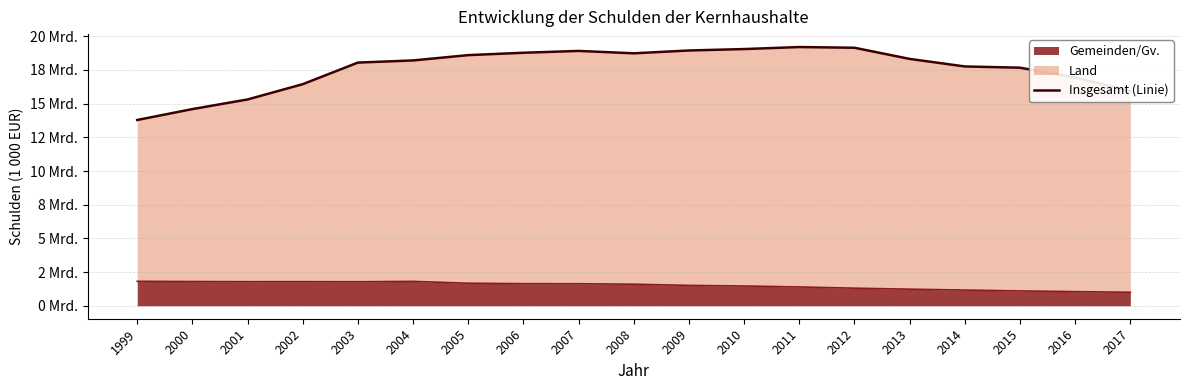

Is it true that the value at 2010 is 19052233?

True